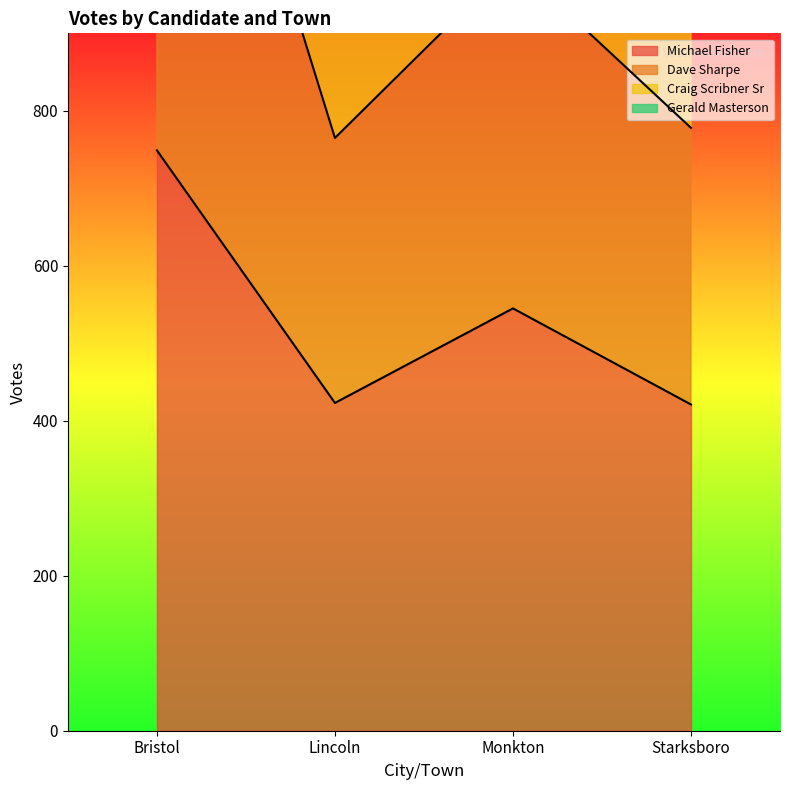

At Starksboro, list the series in order from largest to smallest.

Craig Scribner Sr, Dave Sharpe, Michael Fisher